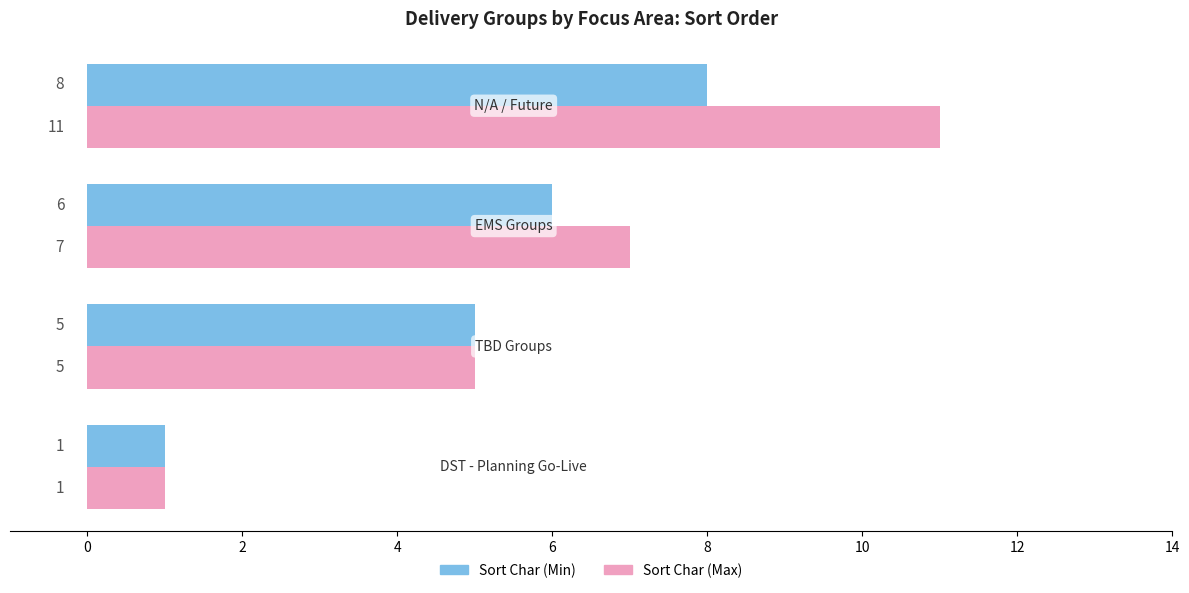

At how many categories does at least one series exceed 2?

3